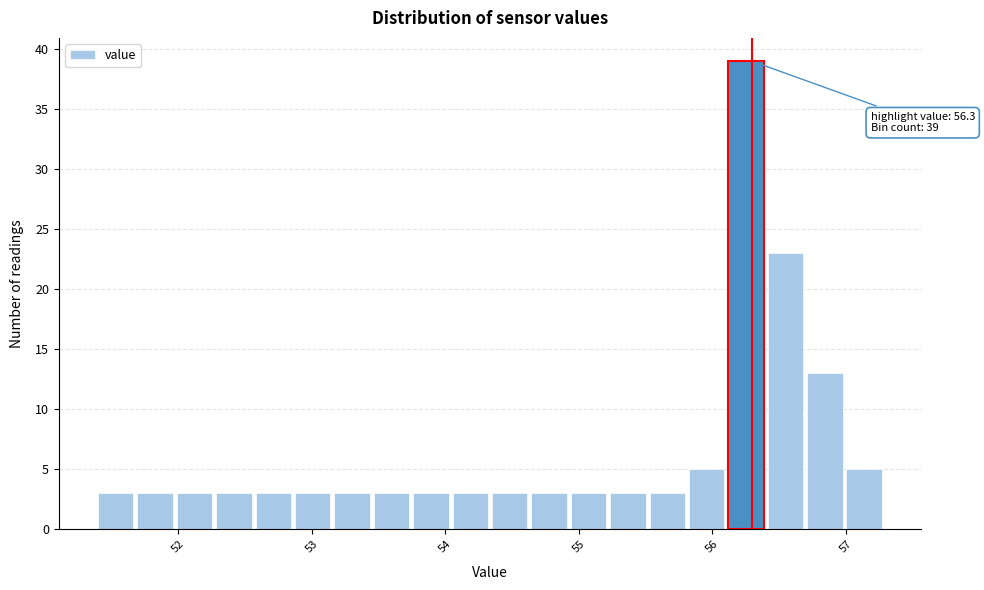

Read against the x-axis, roughly where is the centre of the tallest bar?

56.3